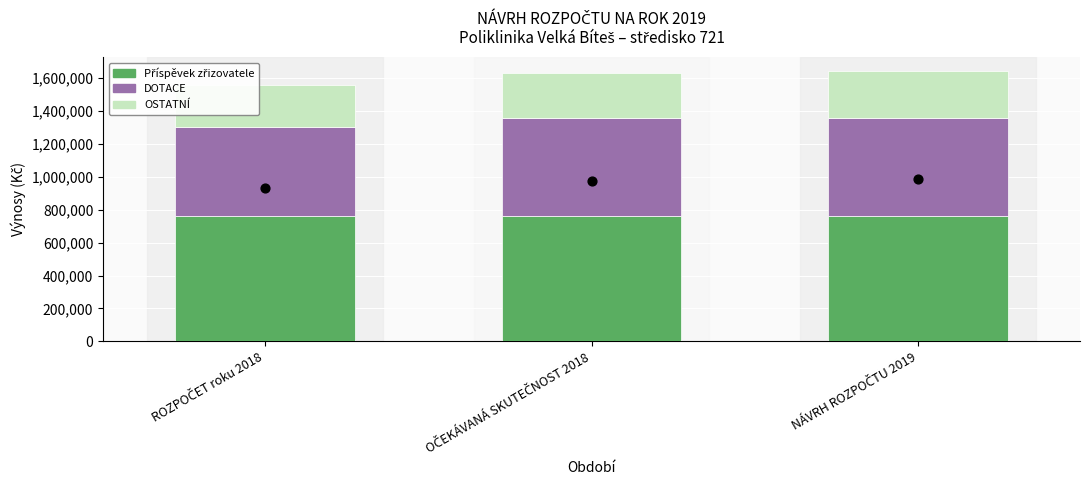

What are all the series names shown in the legend?

Příspěvek zřizovatele, DOTACE, OSTATNÍ